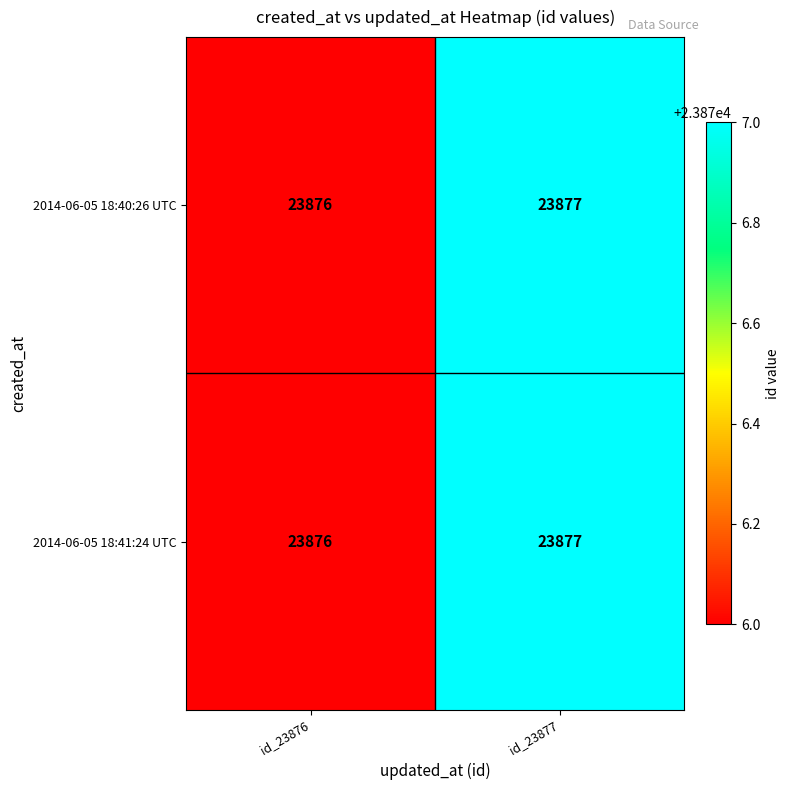

Reading left to right, transcribe all the data shown in this chart.

2014-06-05 18:40:26 UTC: id_23876=23876	id_23877=23877
2014-06-05 18:41:24 UTC: id_23876=23876	id_23877=23877